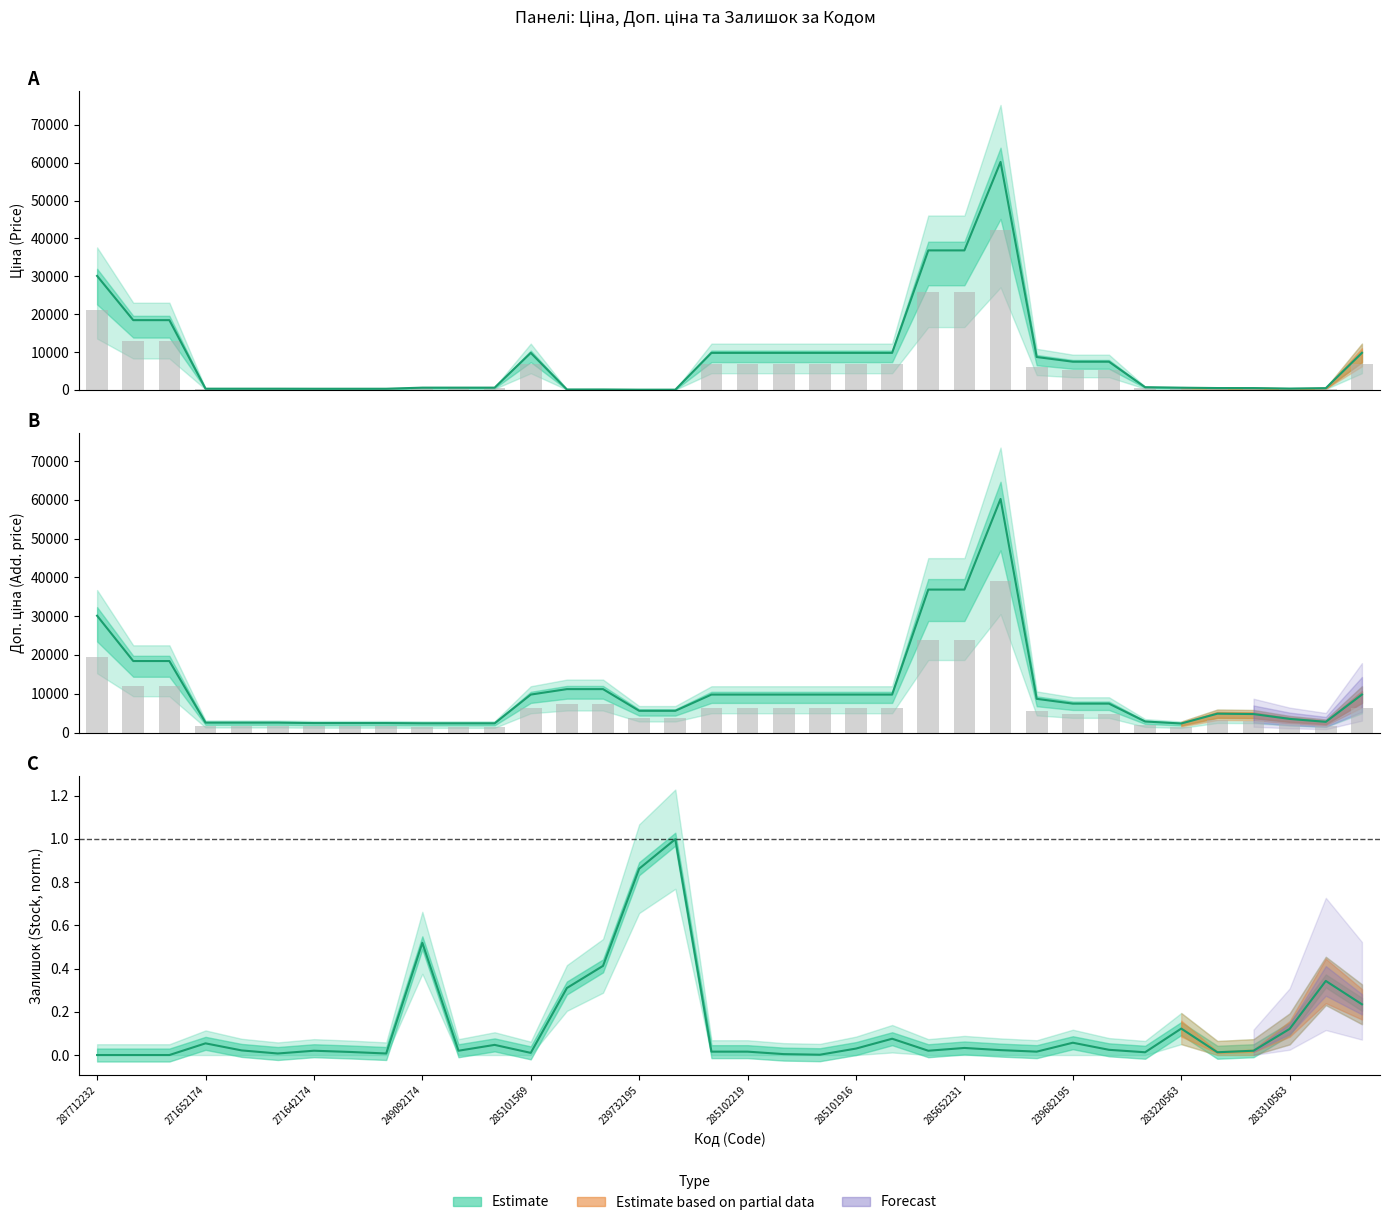

Rank the series at 11 from lowest to highest value.

Залишок, Ціна, Доп. ціна